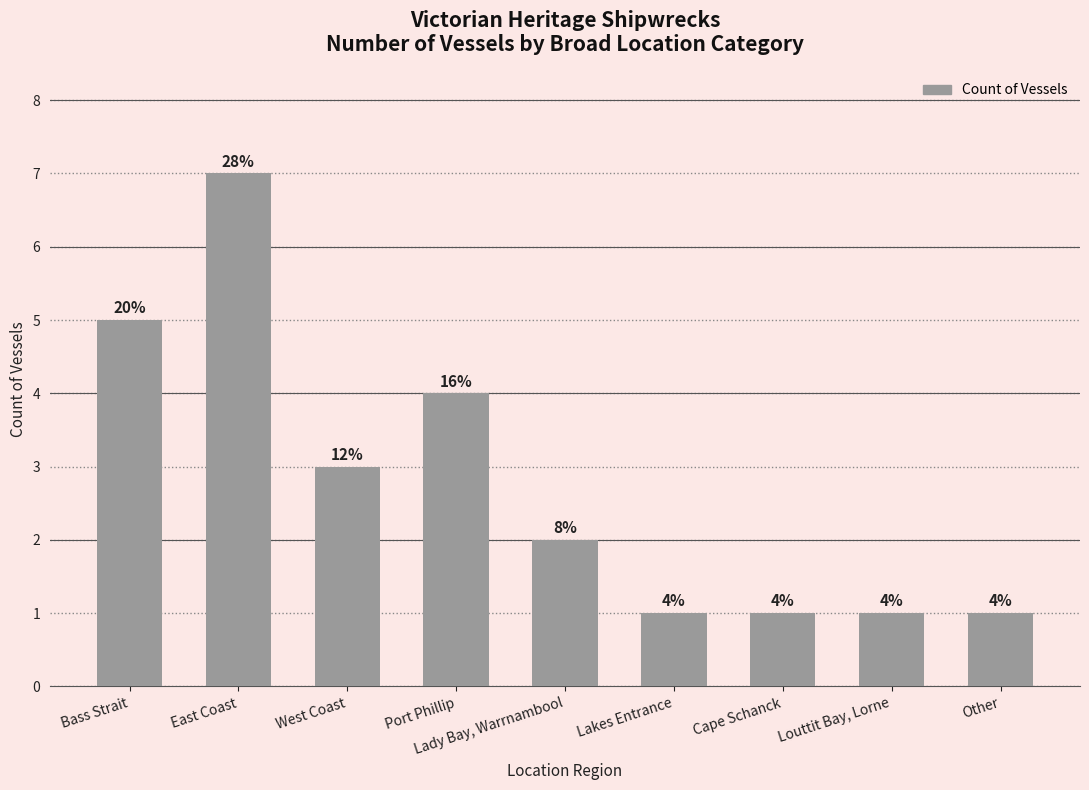

Is it true that the value at Other is 2?

False